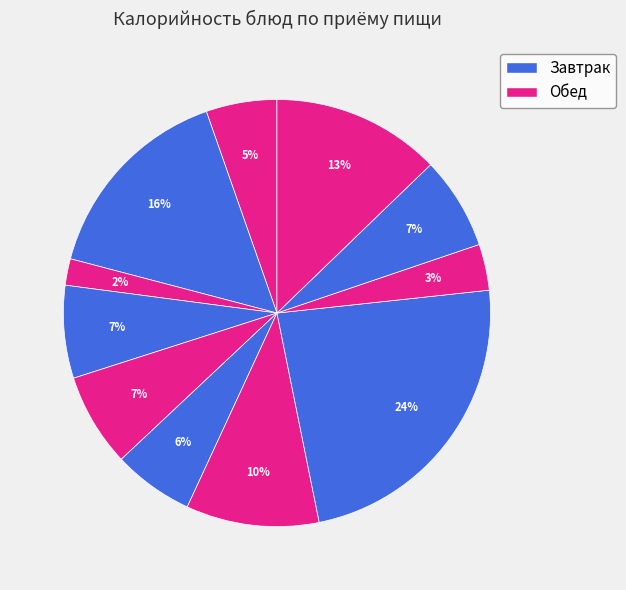

To the nearest percent, what is the difference between the largest and smallest slice percentages?

22%